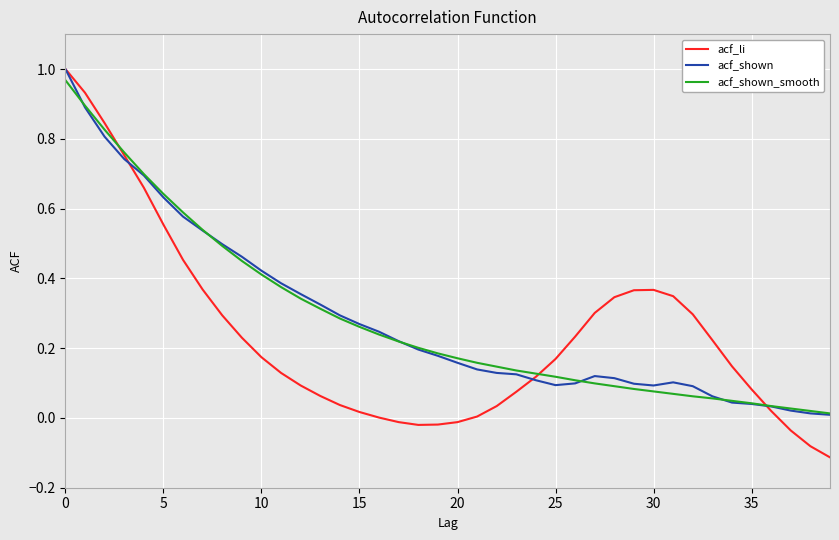

Which series has the widest spread of values?

acf_li